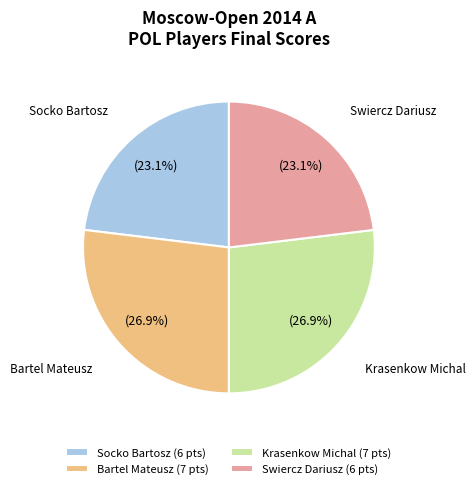

Does Swiercz Dariusz represent more than half of the total?

No